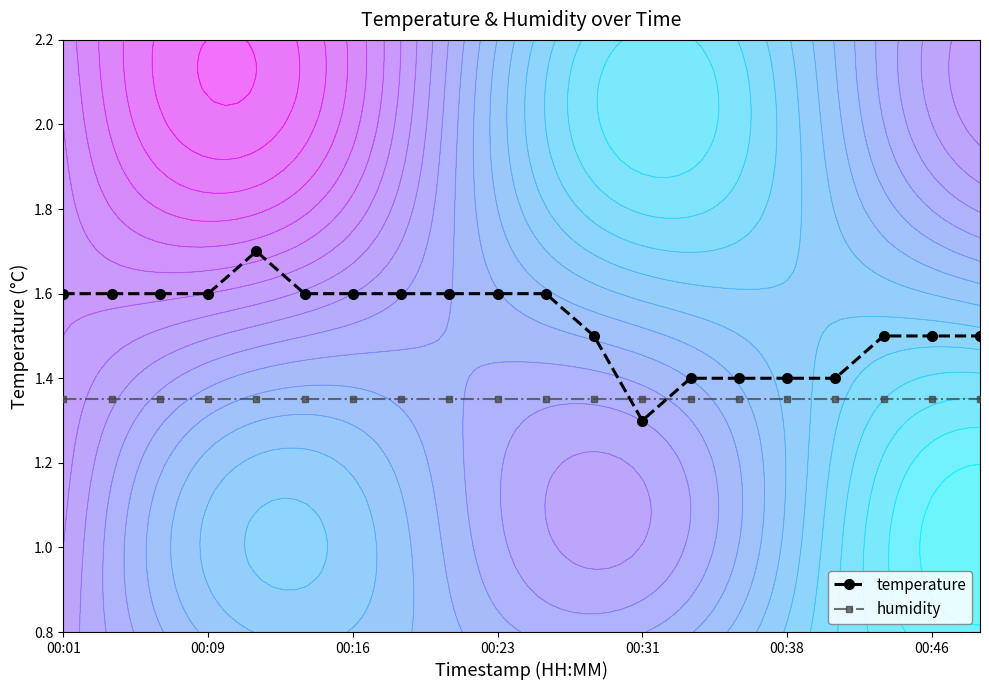

What is the highest value of the humidity series?

1.4